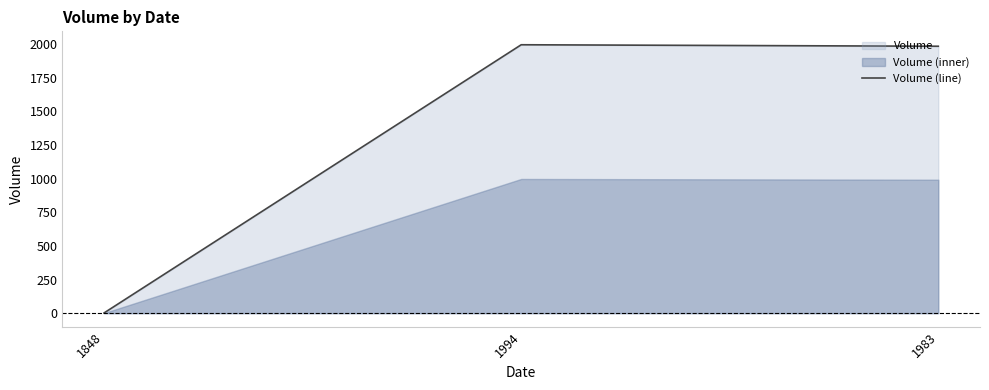

Is it true that Volume (line) equals 2 at 1848?

True